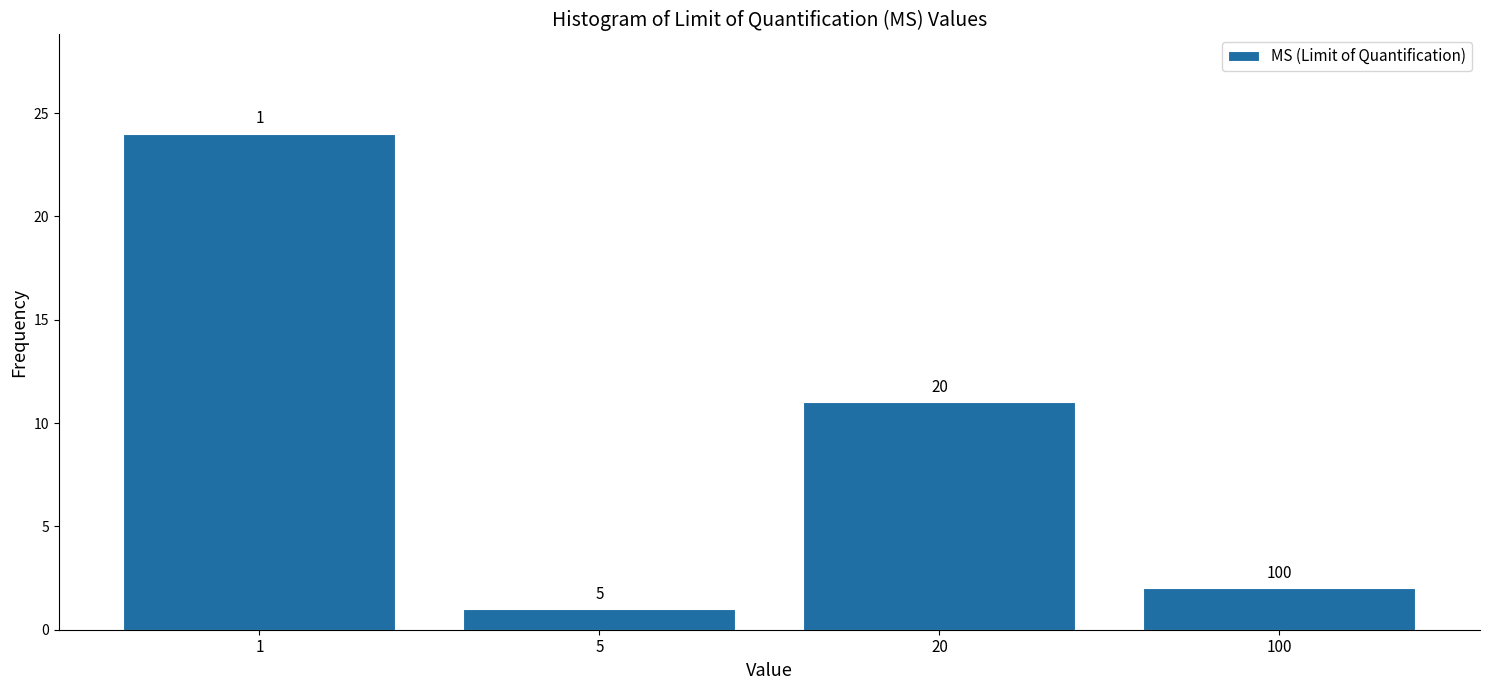

How many bars are there in total?

4